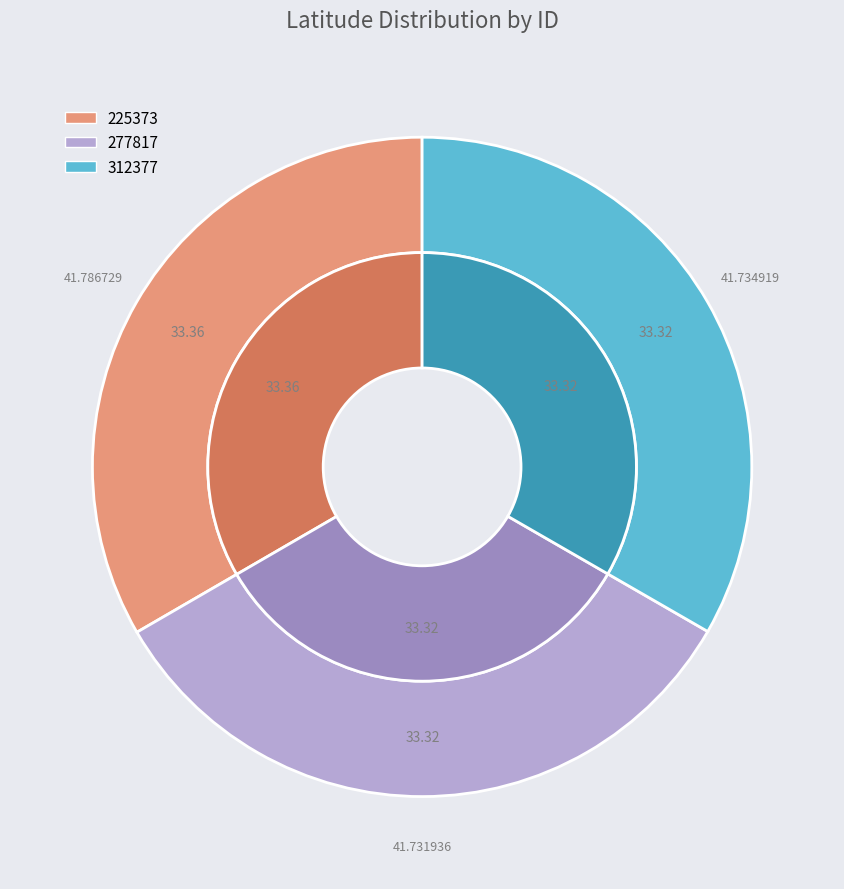

Do 277817 and 312377 together represent more than half of the pie?

Yes